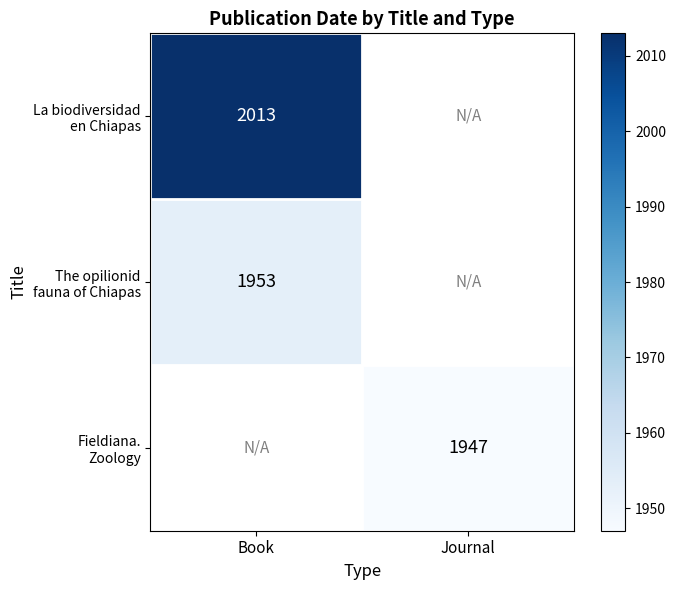

The Fieldiana. Zoology series shows 445.0 at Journal. True or false?

False